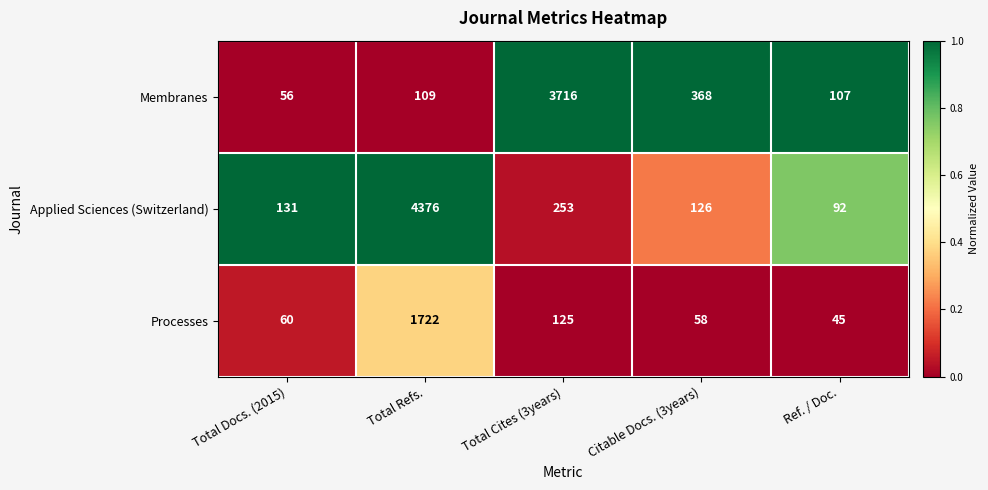

The Processes series shows 45 at Ref. / Doc.. True or false?

True